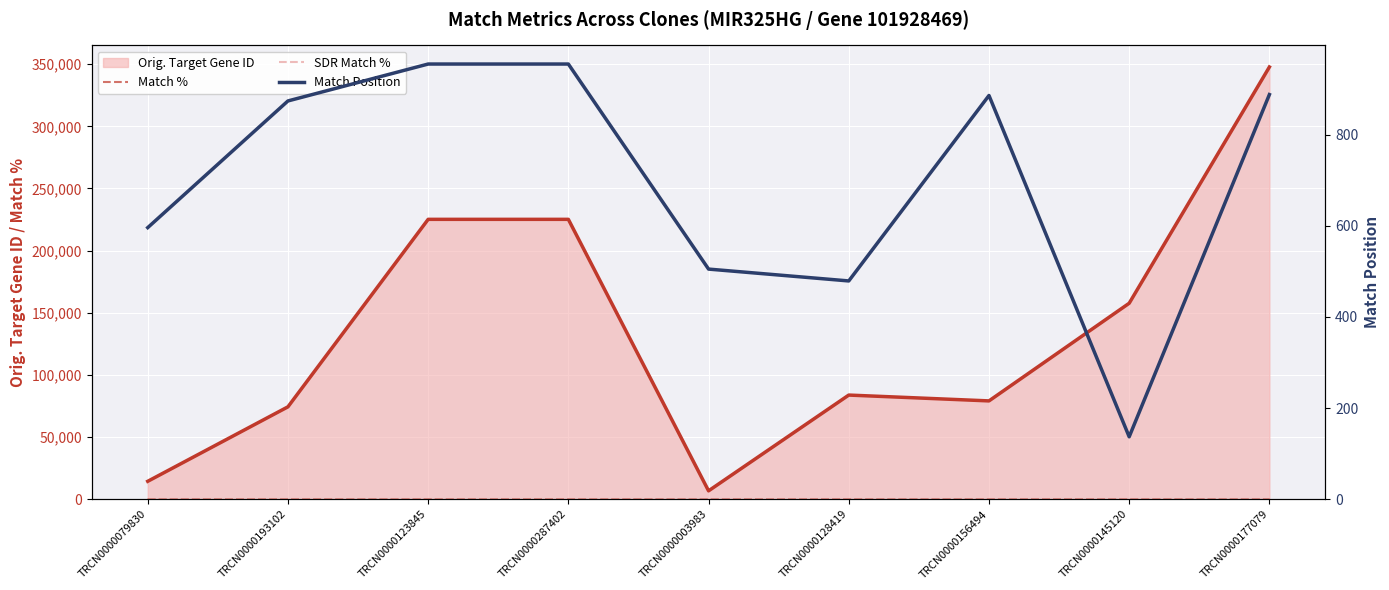

What is the total value across all series at TRCN0000145120?

157956